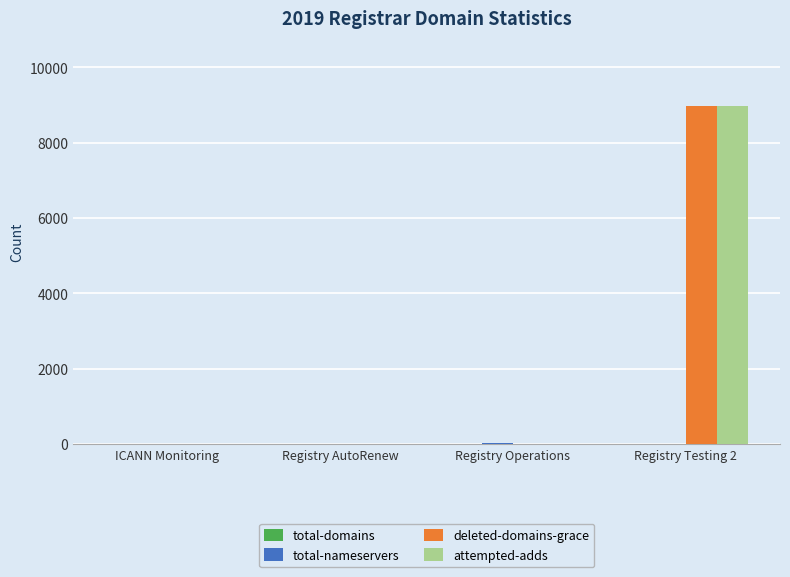

At which category does the chart reach its peak across all series?

Registry Testing 2